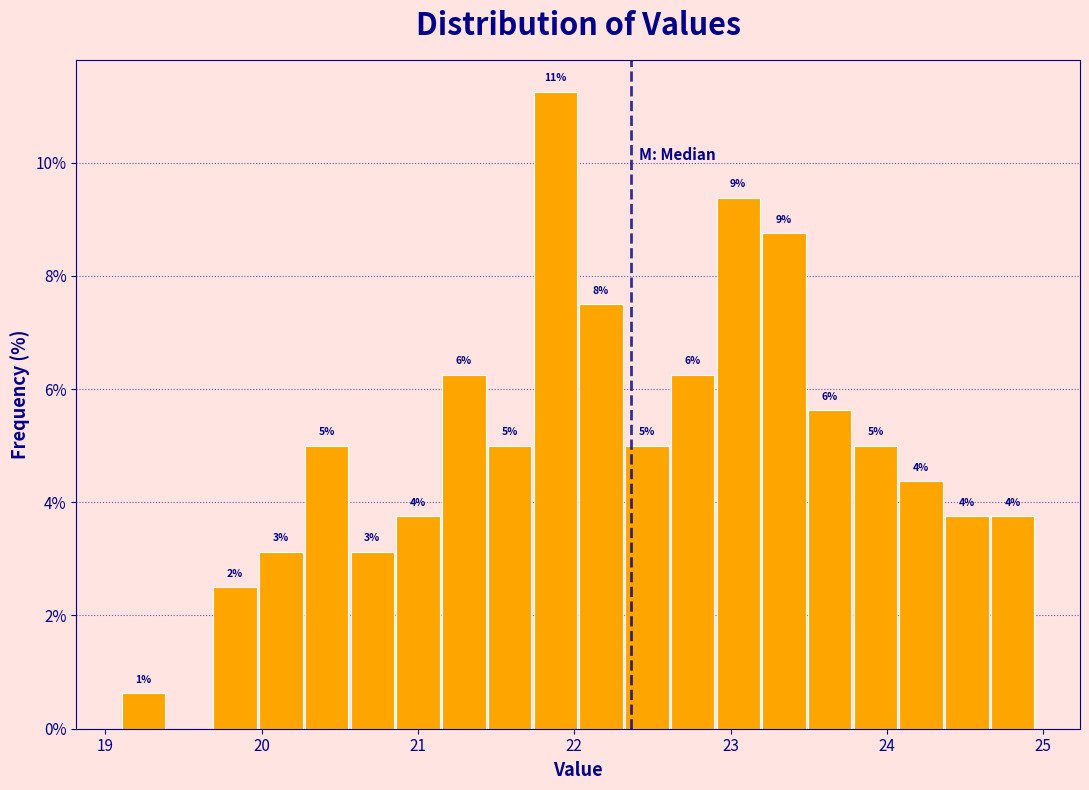

Around what value on the x-axis is the tallest bar? Give the approximate position of its centre, as read against the axis.

21.9